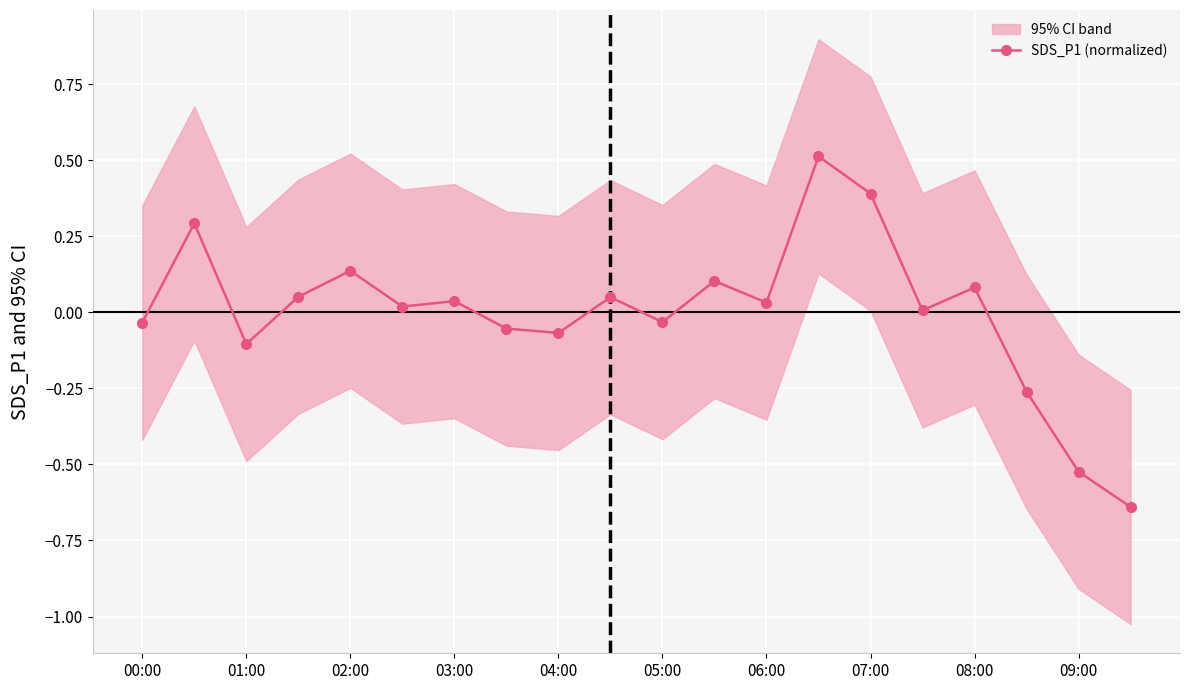

How many values are above zero?

12